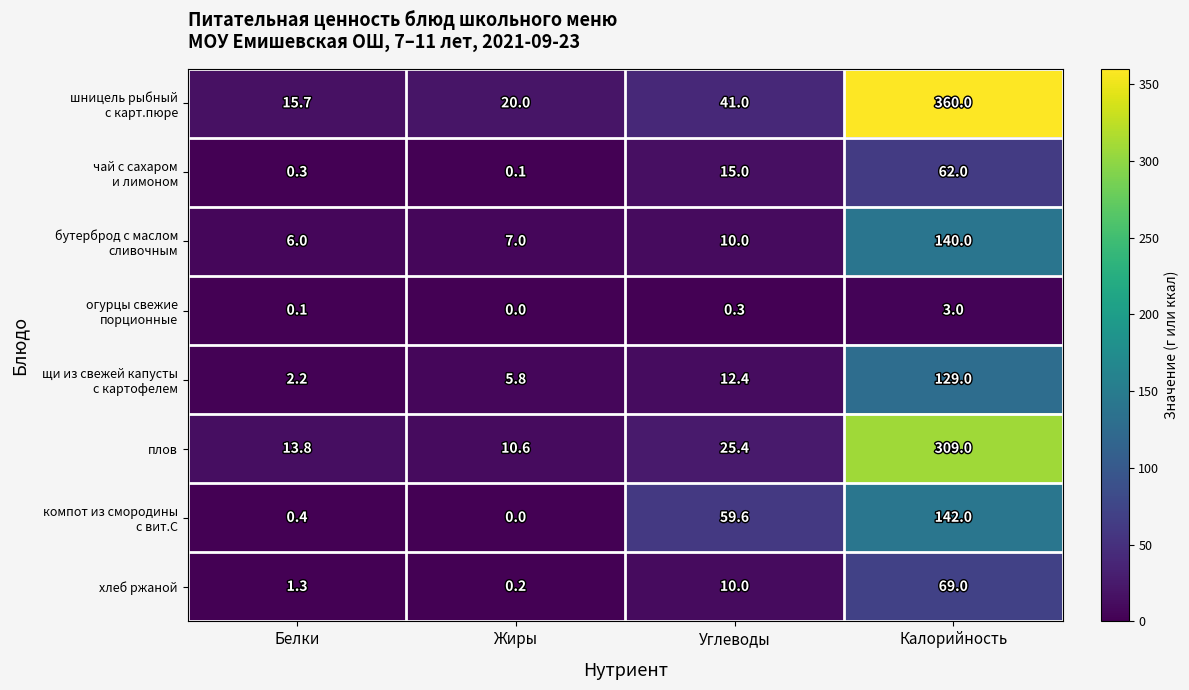

What is the total value across all series at Калорийность?

1214.0